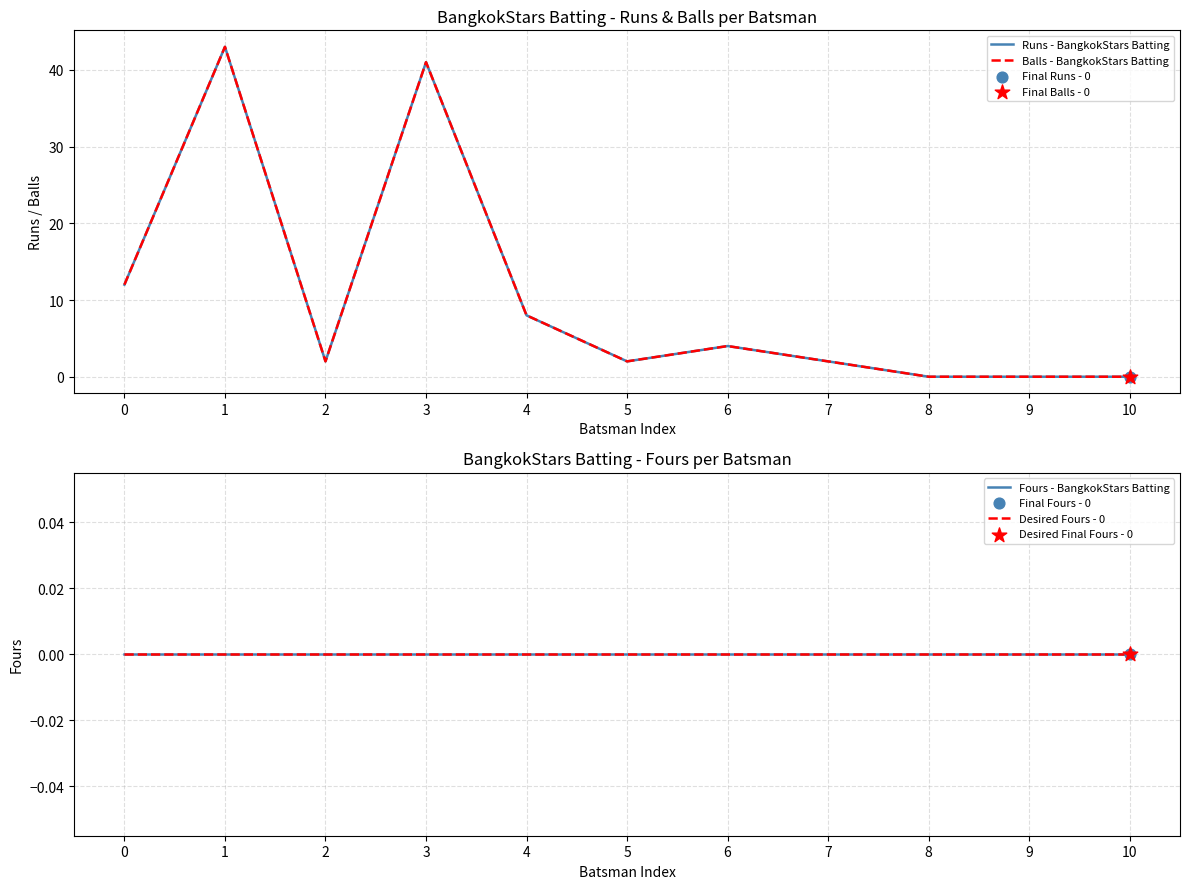

At which category is the sum across all series the highest?

1